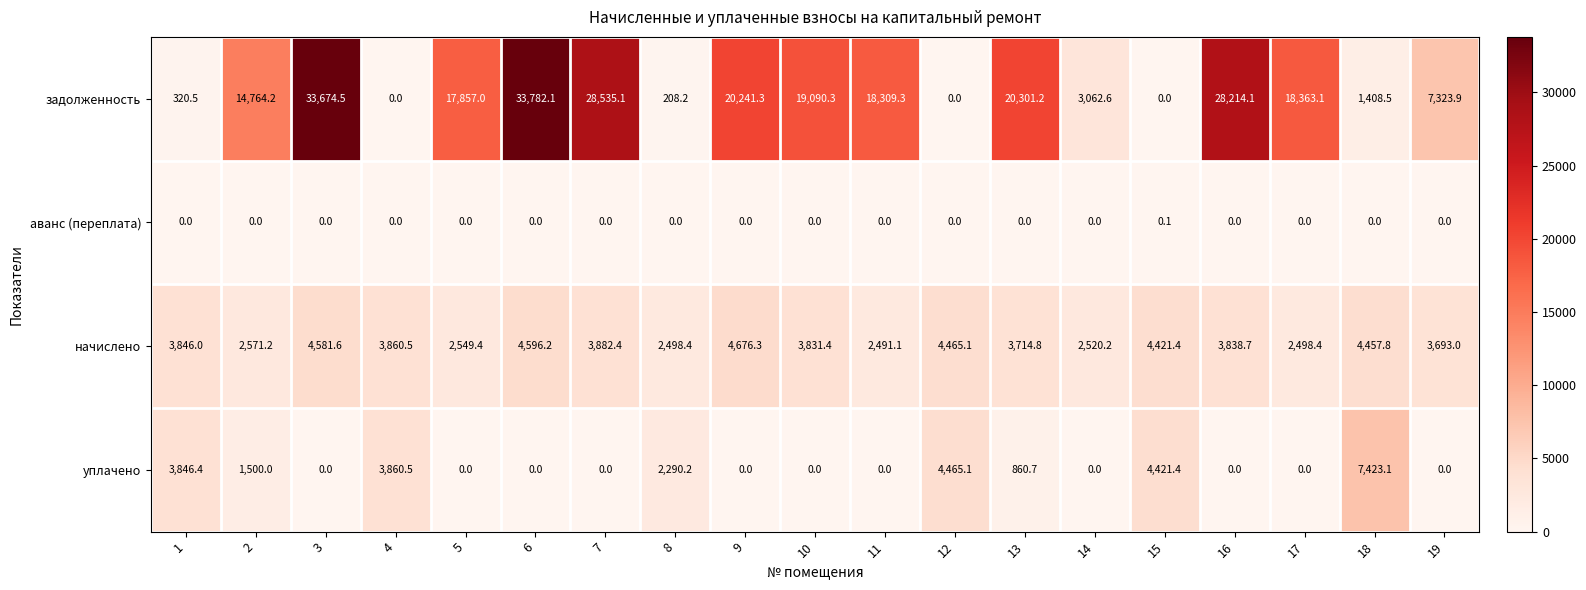

How many series are shown in this chart?

4